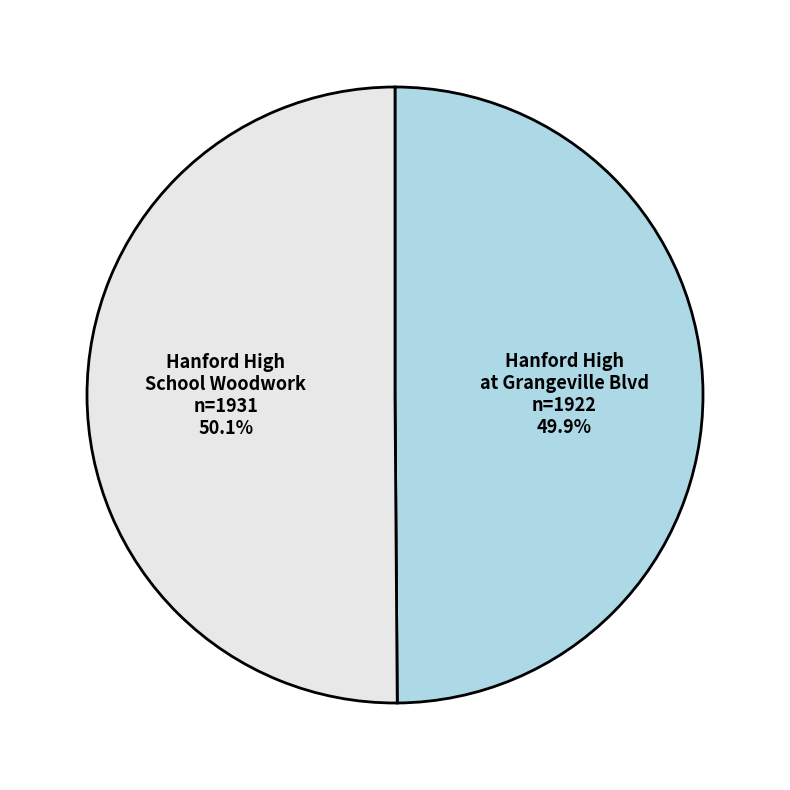

Is there any slice that represents more than half of the pie?

Yes